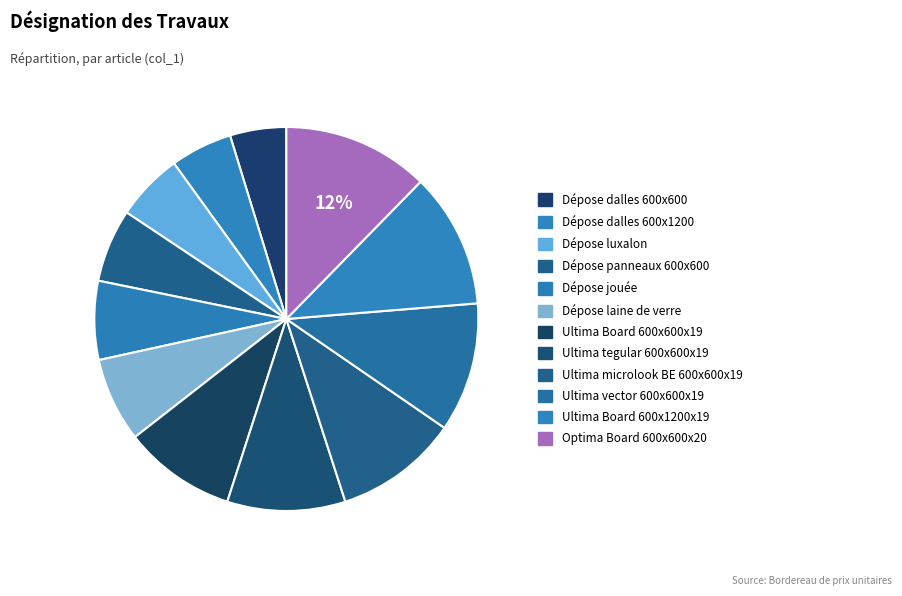

What is the change in value from Ultima Board 600x600x19 to Ultima microlook BE 600x600x19?

+2